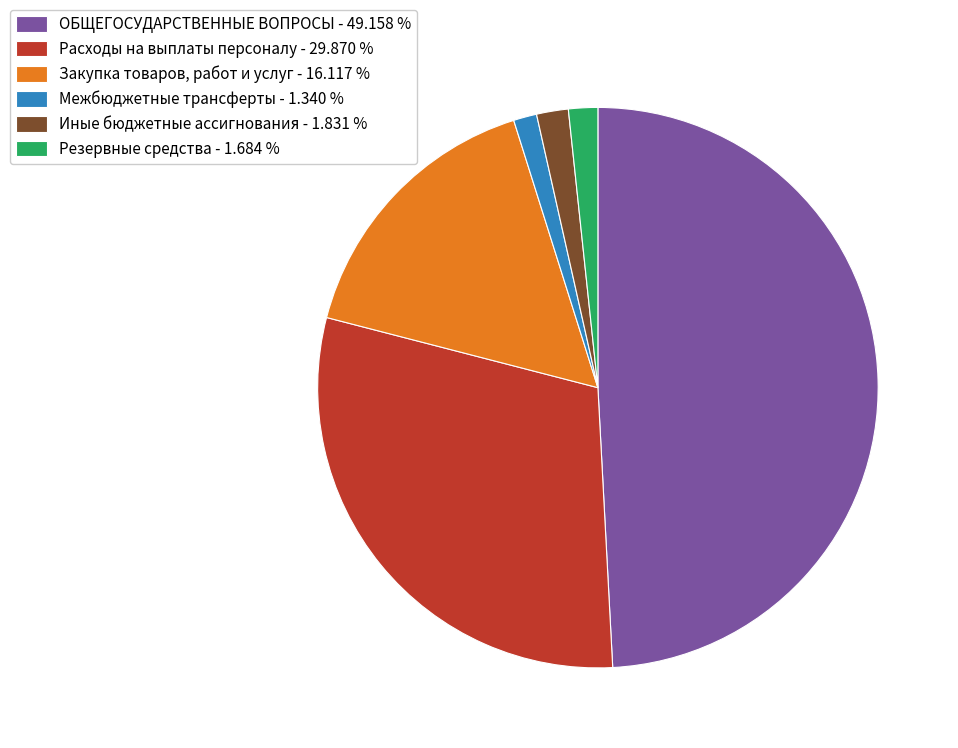

How many segments does this pie chart have?

6